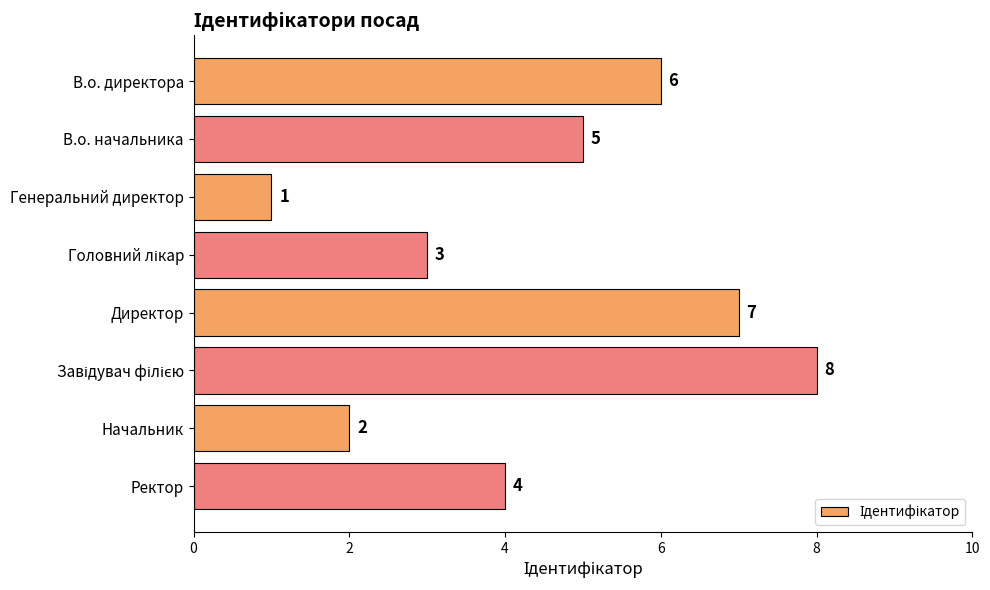

Read the value at В.о. директора.

6